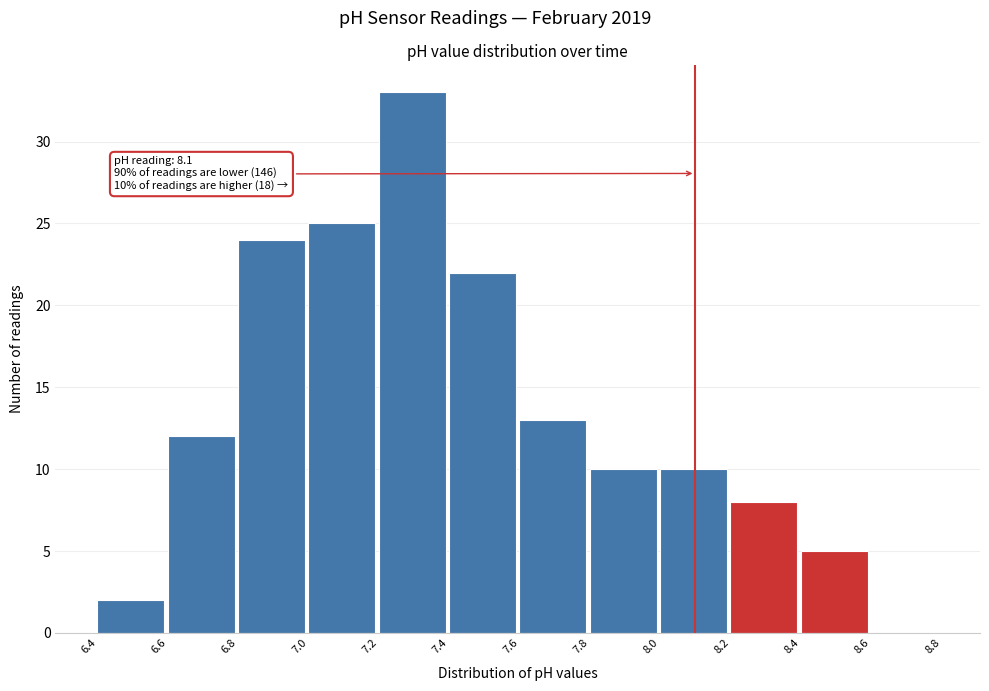

Over which range of the x-axis is the bar tallest?

7.2 to 7.4